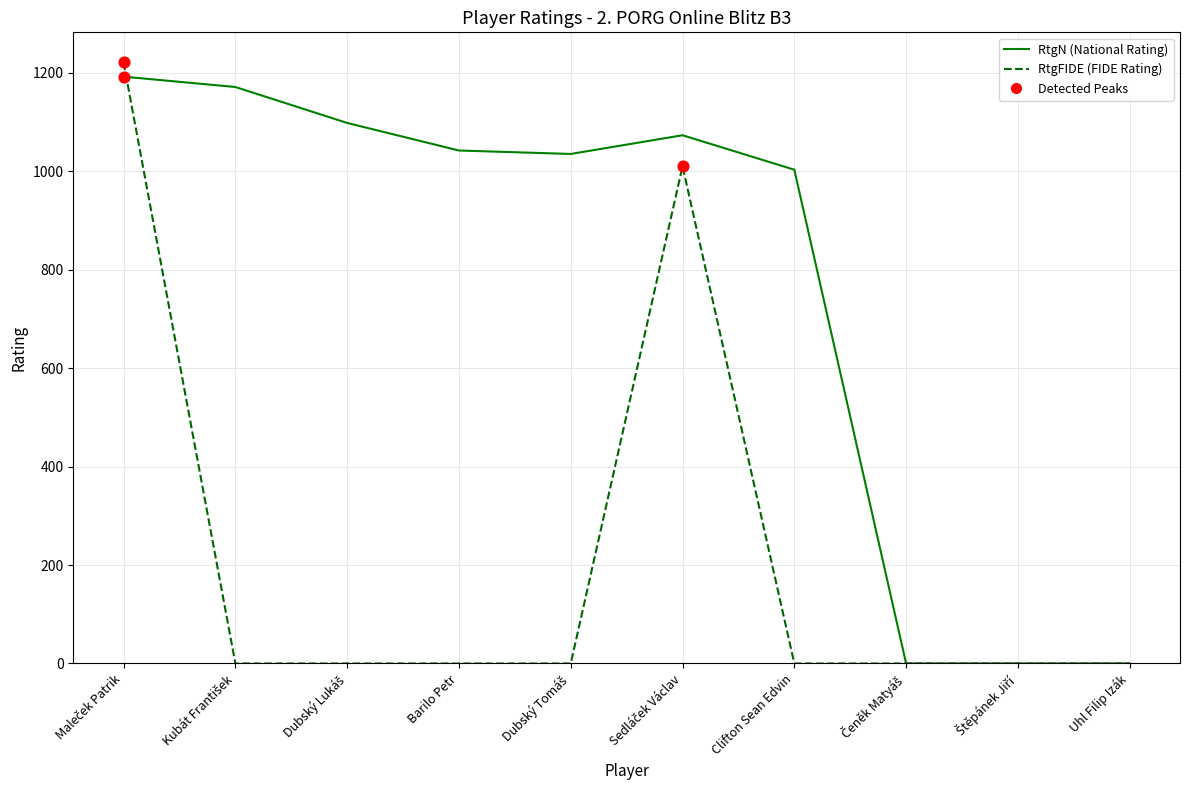

Which series has the largest total across all categories?

RtgN (National Rating)